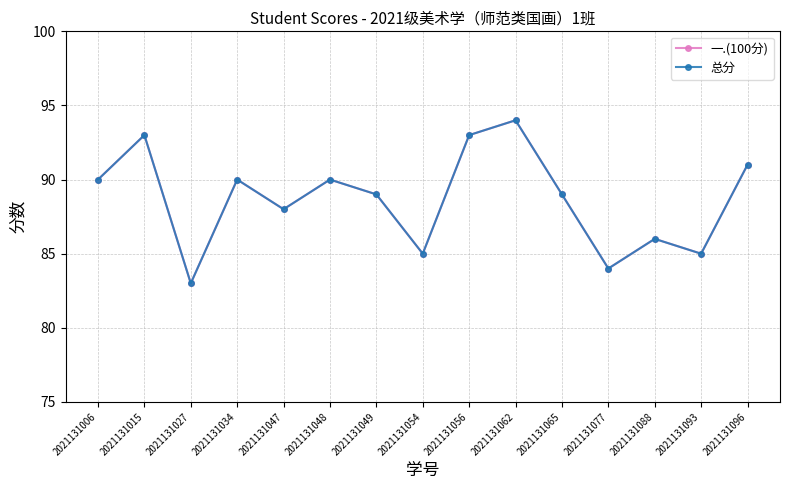

Is the value of 一.(100分) at 2021131088 greater than the value of 总分 at 2021131027?

Yes